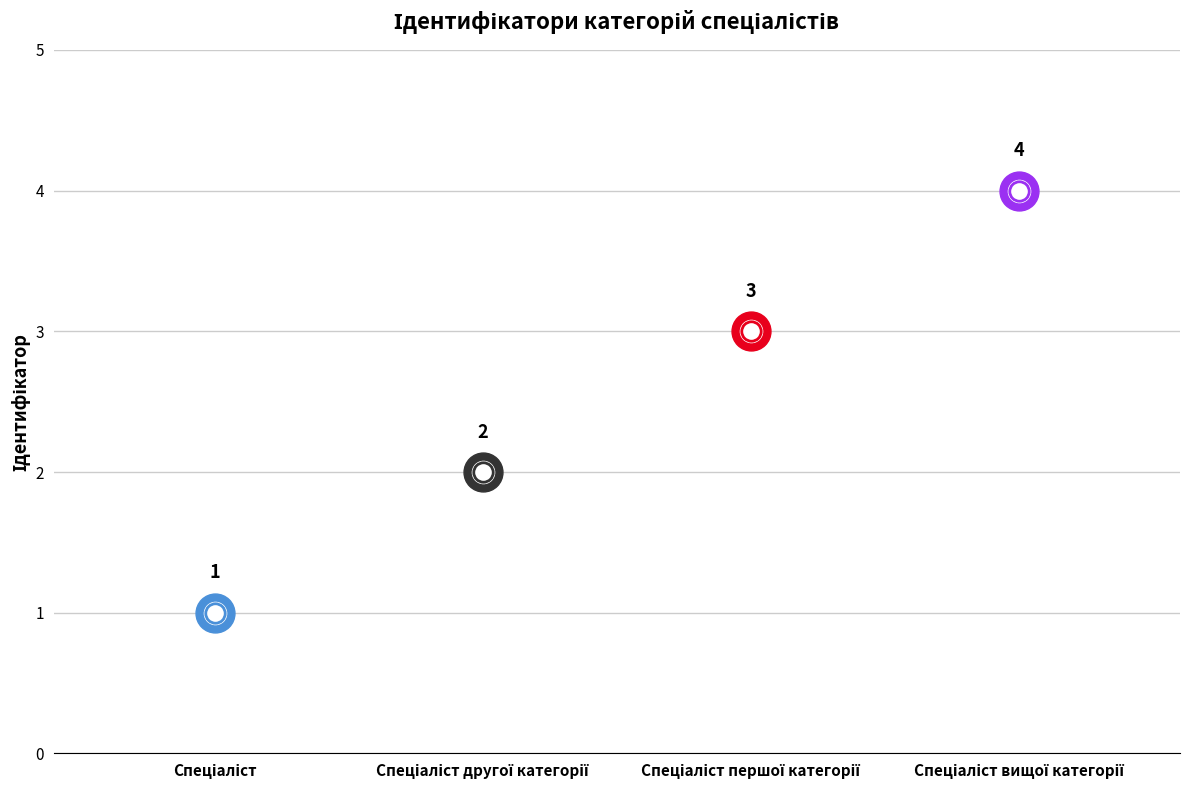

What is the value of the 1st point from the left?

1